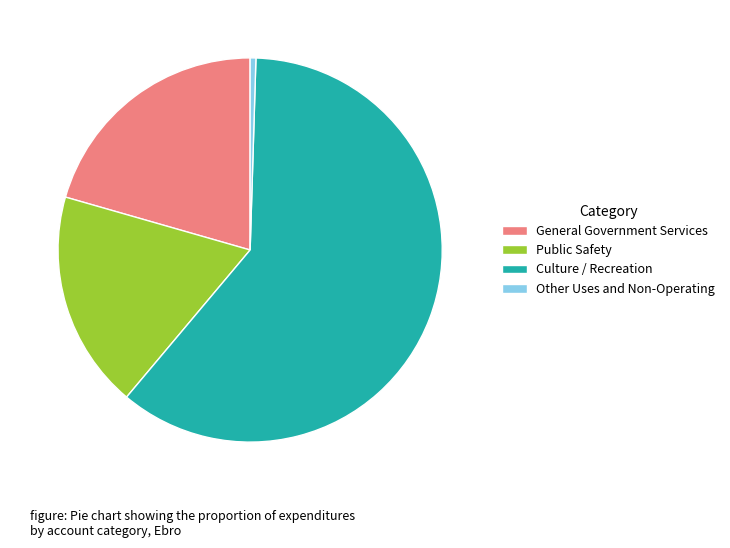

Is the sum of Public Safety and Other Uses and Non-Operating greater than half?

No